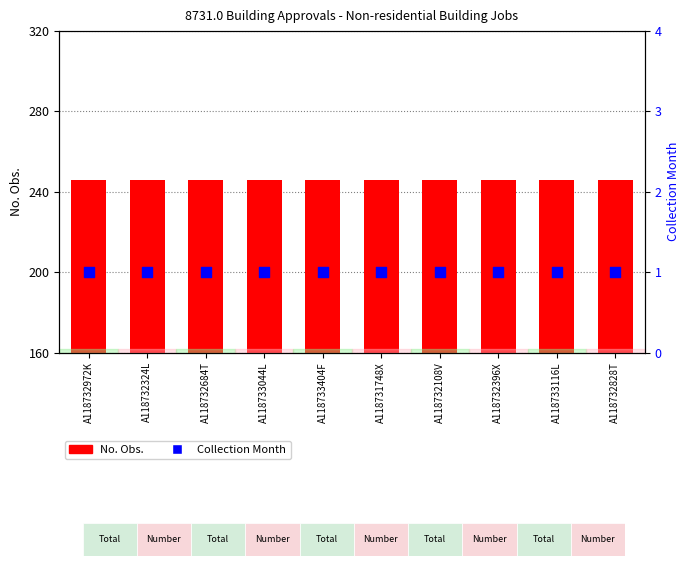

Which series has the largest Y range (max minus min)?

No. Obs.